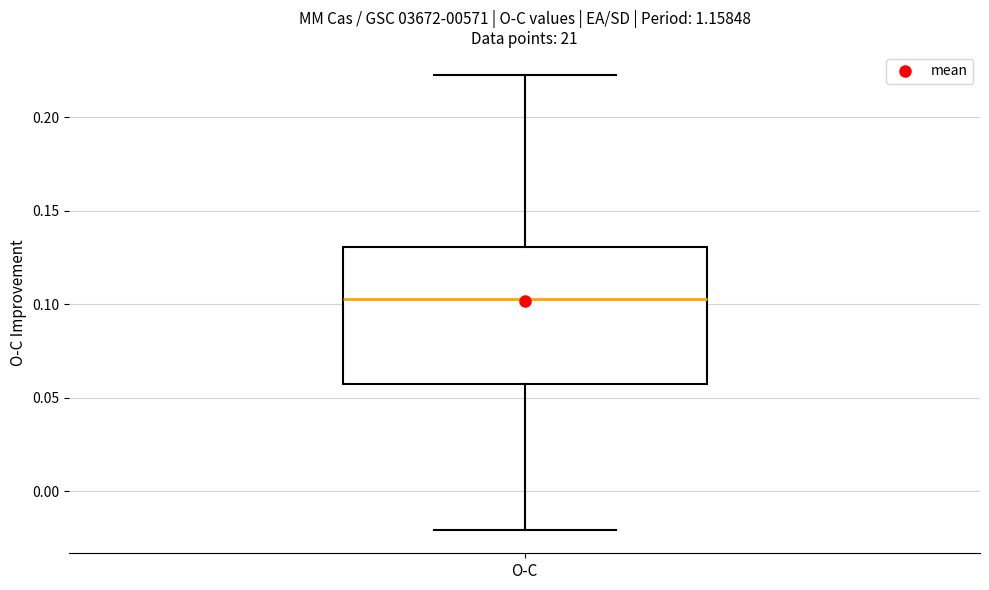

Transcribe this box plot: give where the median line is, the range the box spans, and where the two whiskers end, as read against the y-axis. The values are not printed on the chart, so give them approximately, as read against the axis.

median 0.105, box 0.055 to 0.130, whiskers -0.020 to 0.225